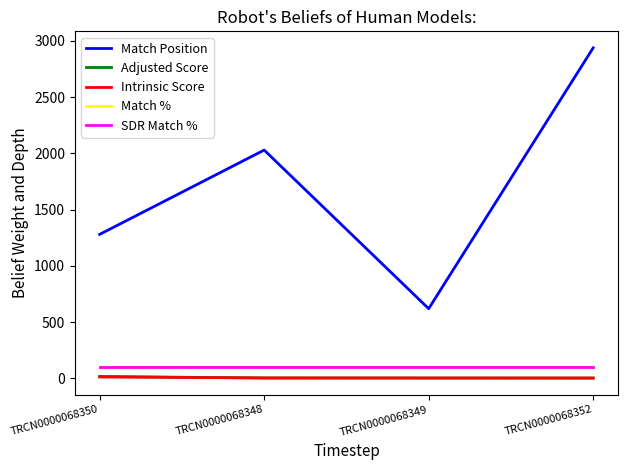

Does the chart display data point markers on the line(s)?

No